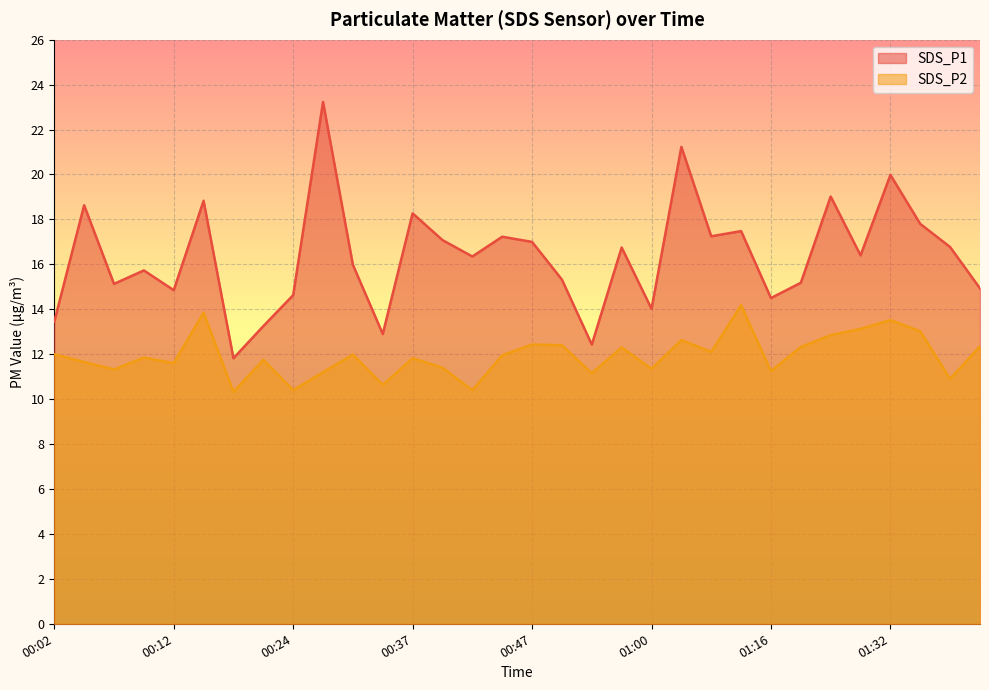

What is the minimum value shown in the chart?

10.3